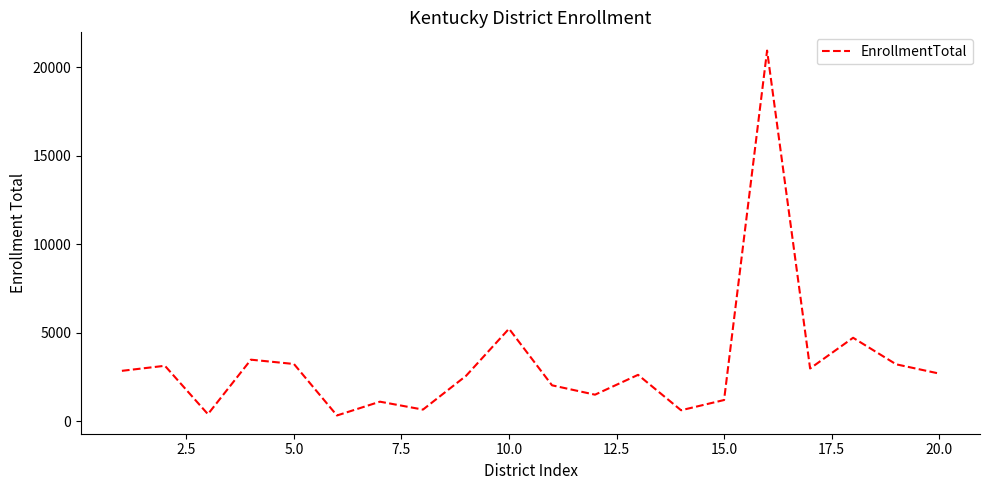

What is the maximum value shown in the chart?

20953